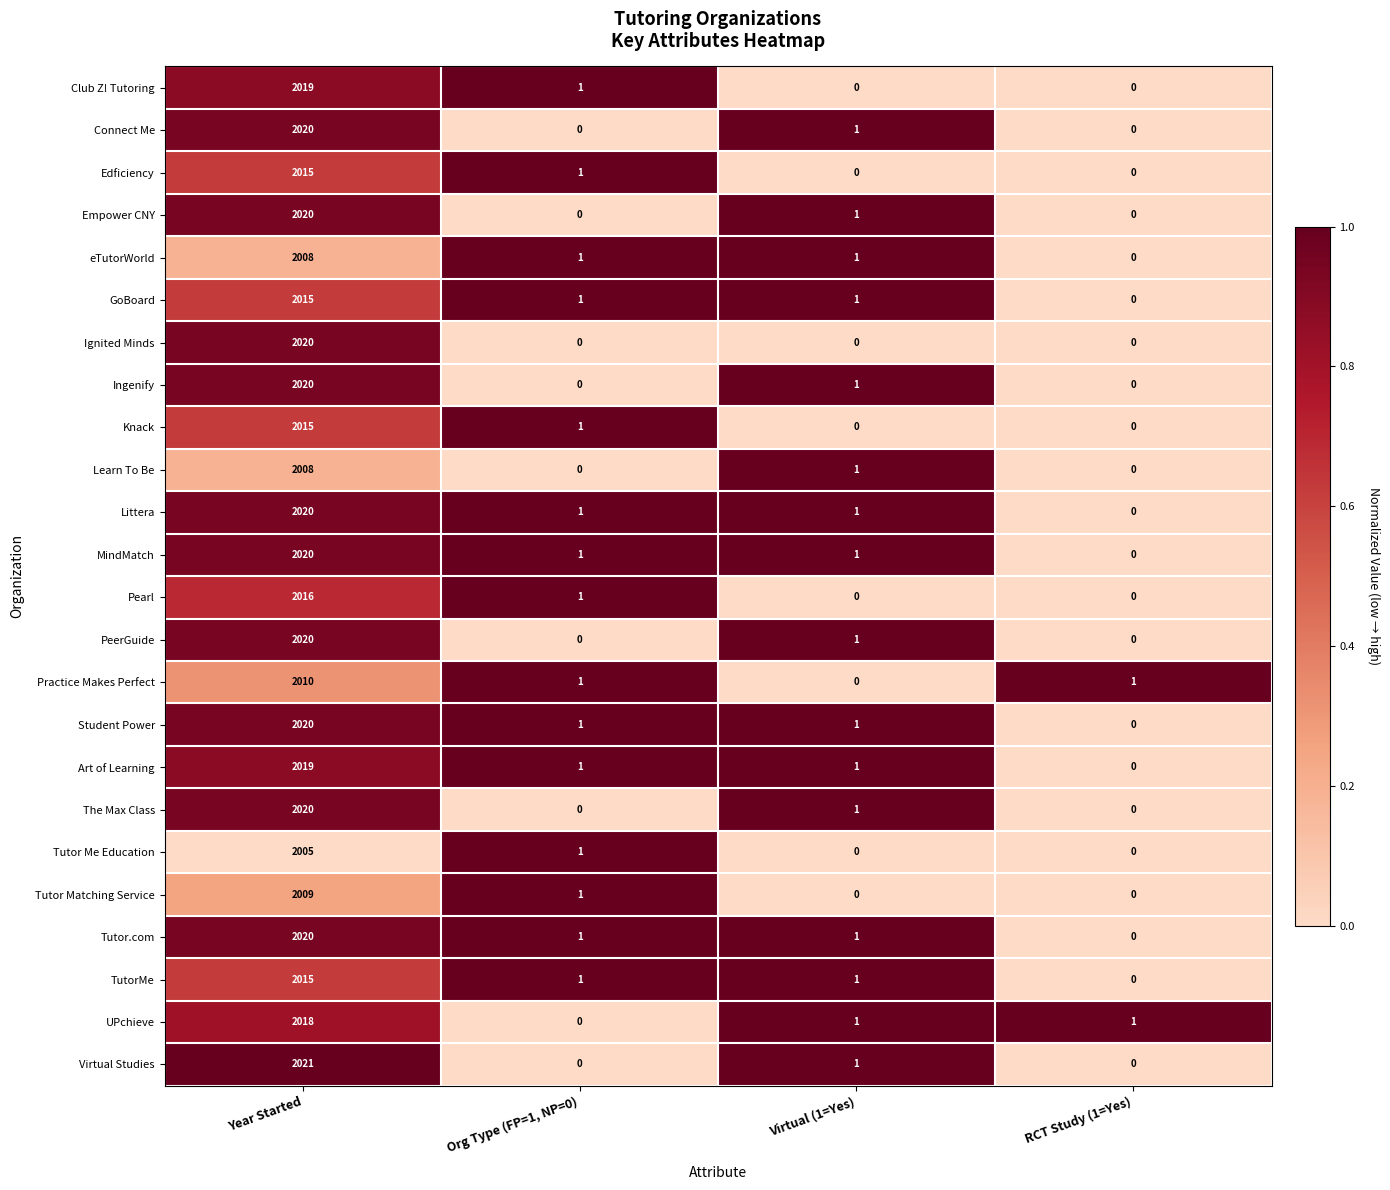

What is the highest value of the The Max Class series?

2020